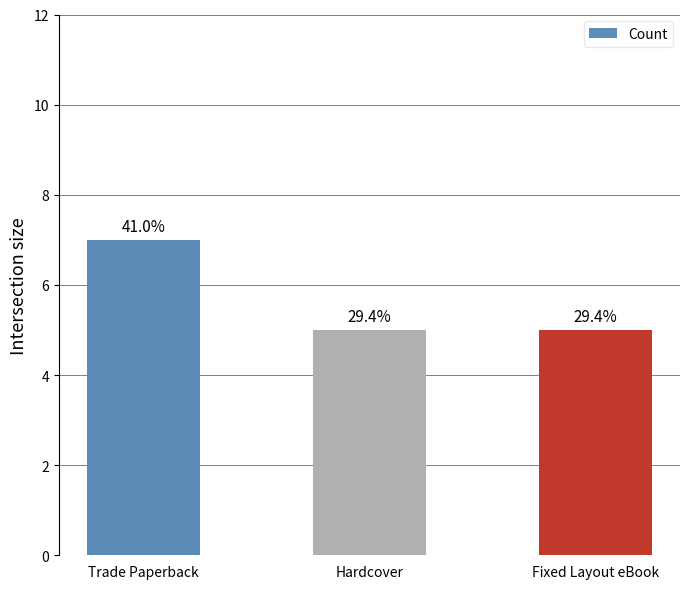

How many bars are there in total?

3